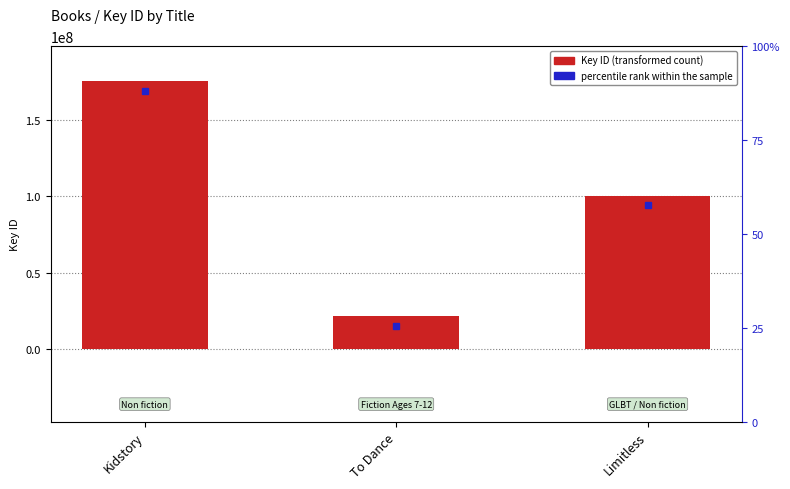

How many bars are there in total?

3